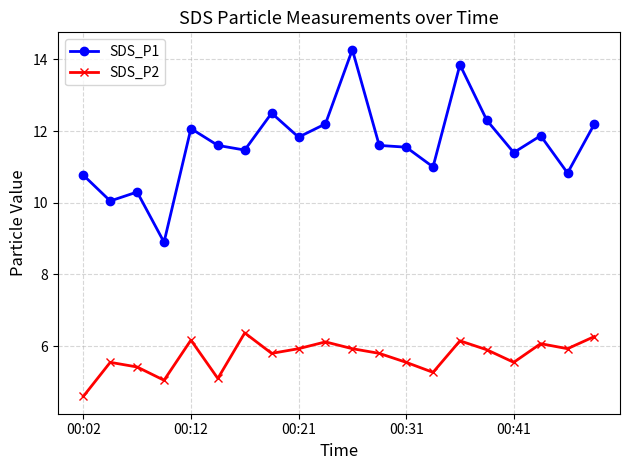

What is the value of the SDS_P1 point at the 2nd from the left?

10.1